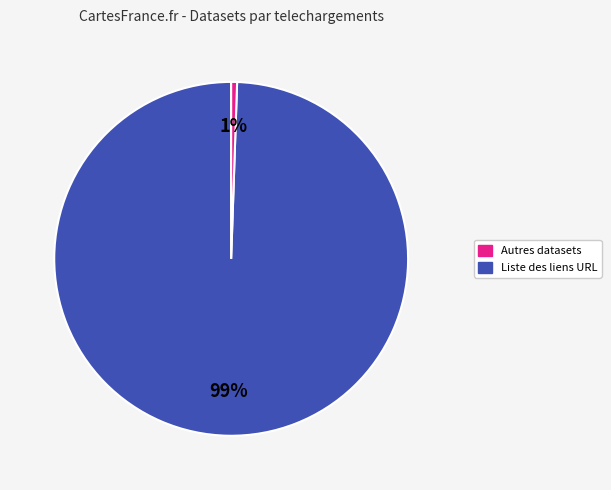

How many segments does this pie chart have?

2